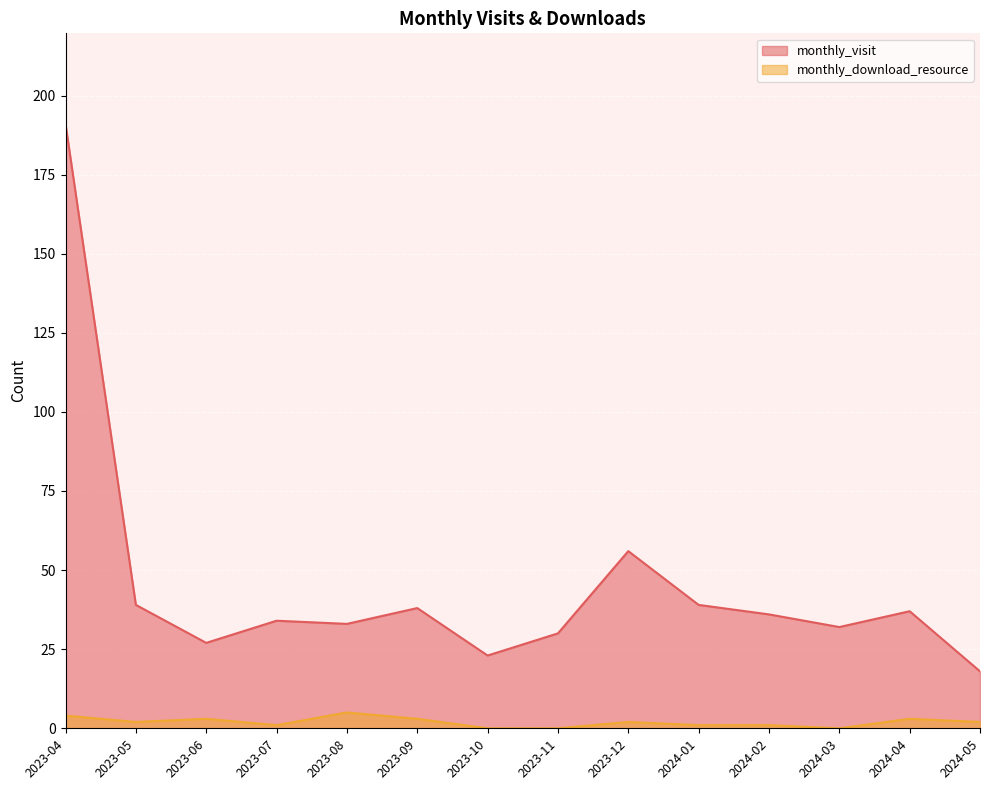

What is the value of the monthly_visit point at the 6th from the left?

38